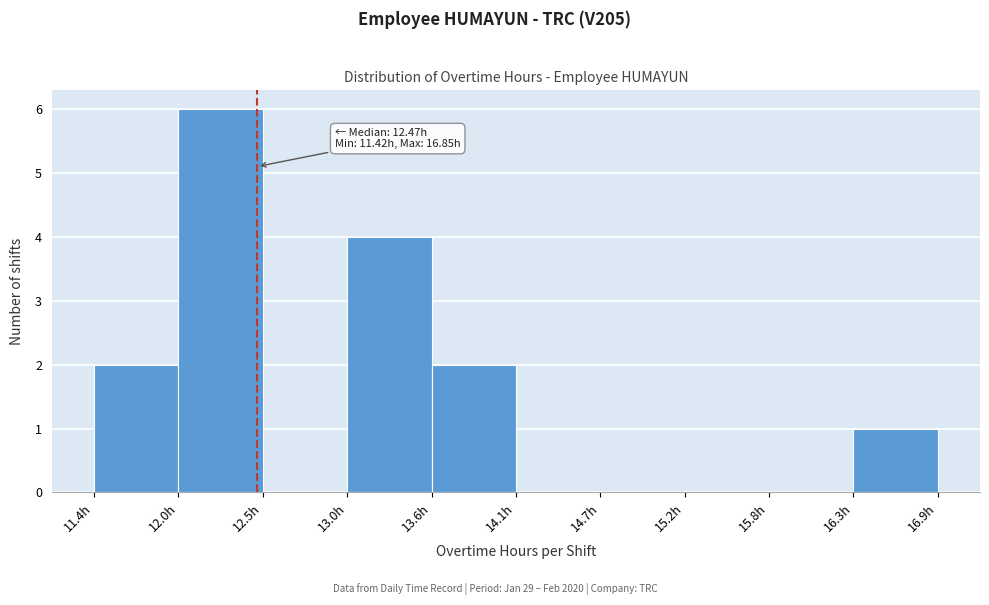

Over which range of the x-axis is the bar tallest?

12.0 to 12.5